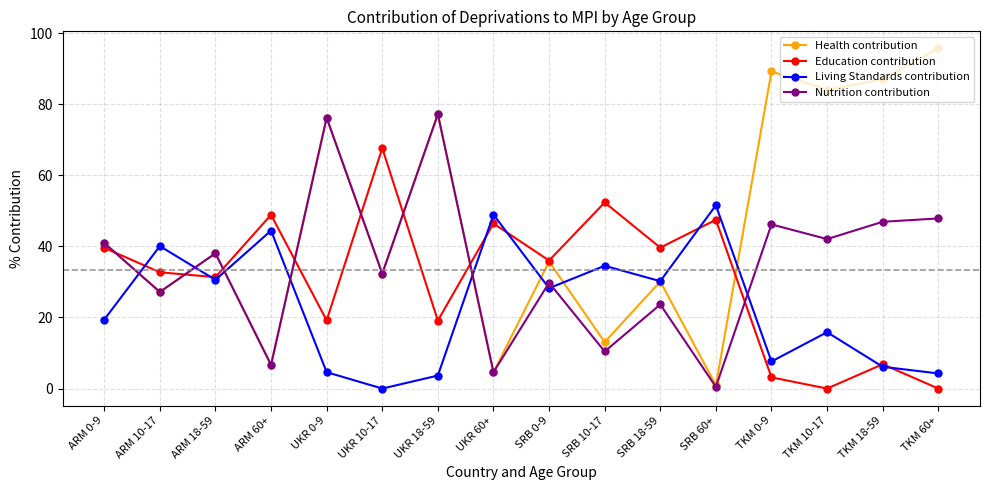

What is the total value across all series at SRB 0-9?

129.8